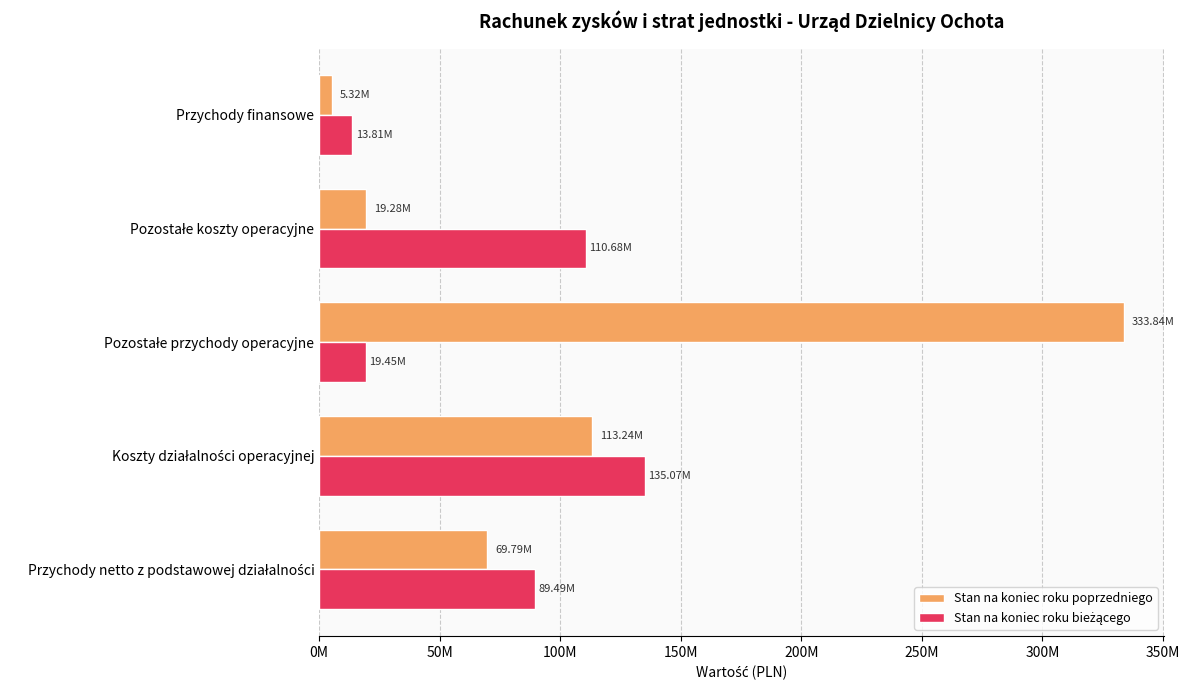

How many bars are there in total?

10